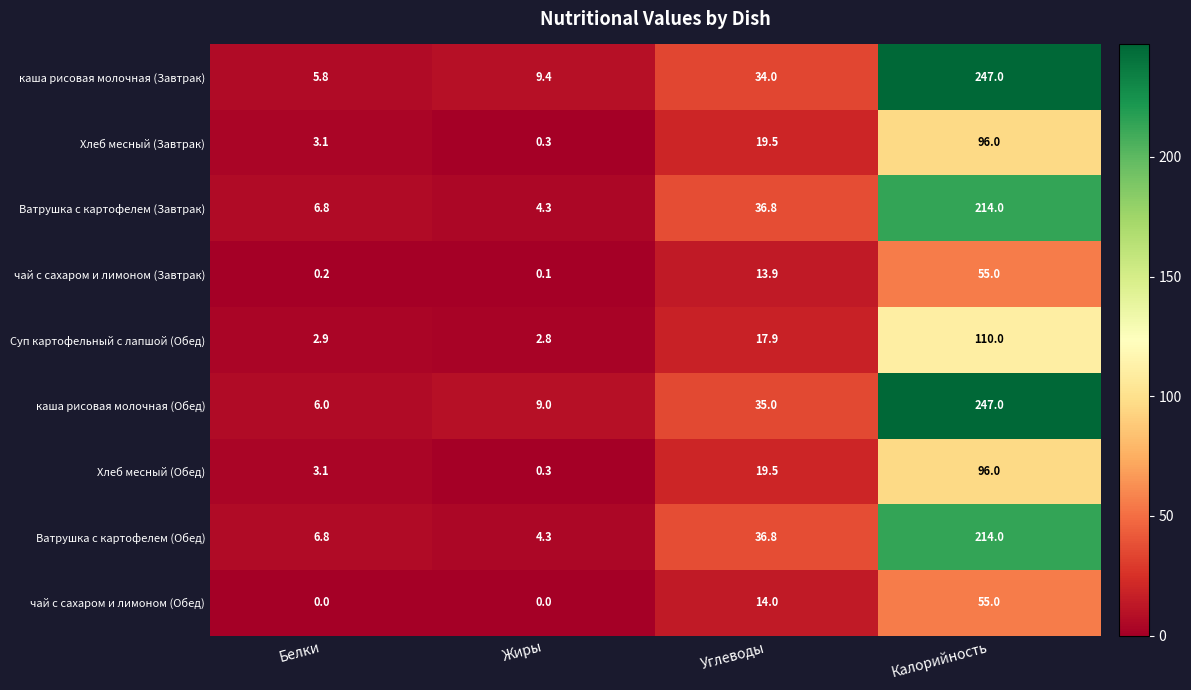

True or false: чай с сахаром и лимоном (Завтрак) has a value of 0.2 at Белки.

True